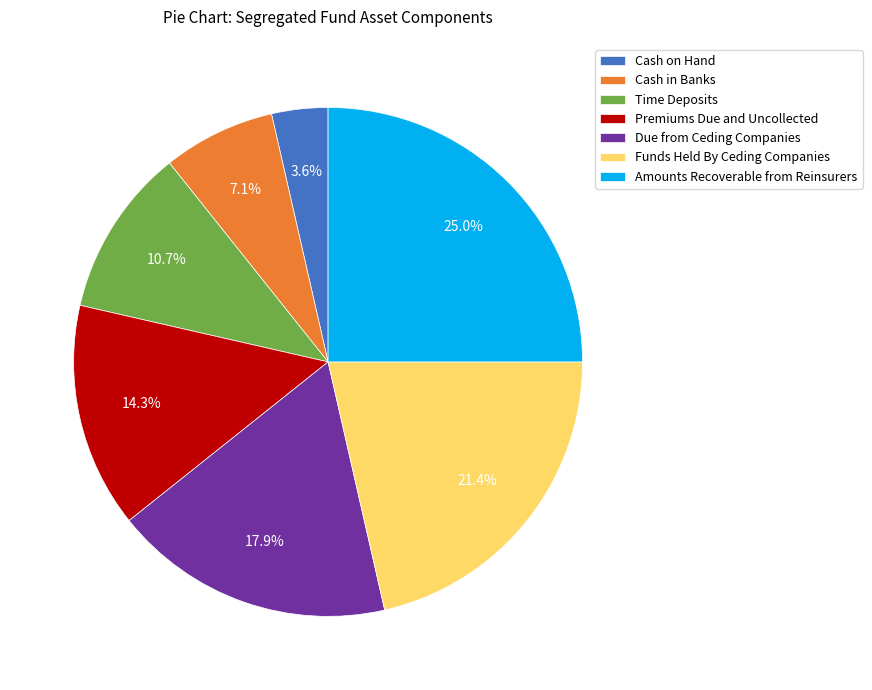

Which category has the smallest portion of the pie?

Cash on Hand